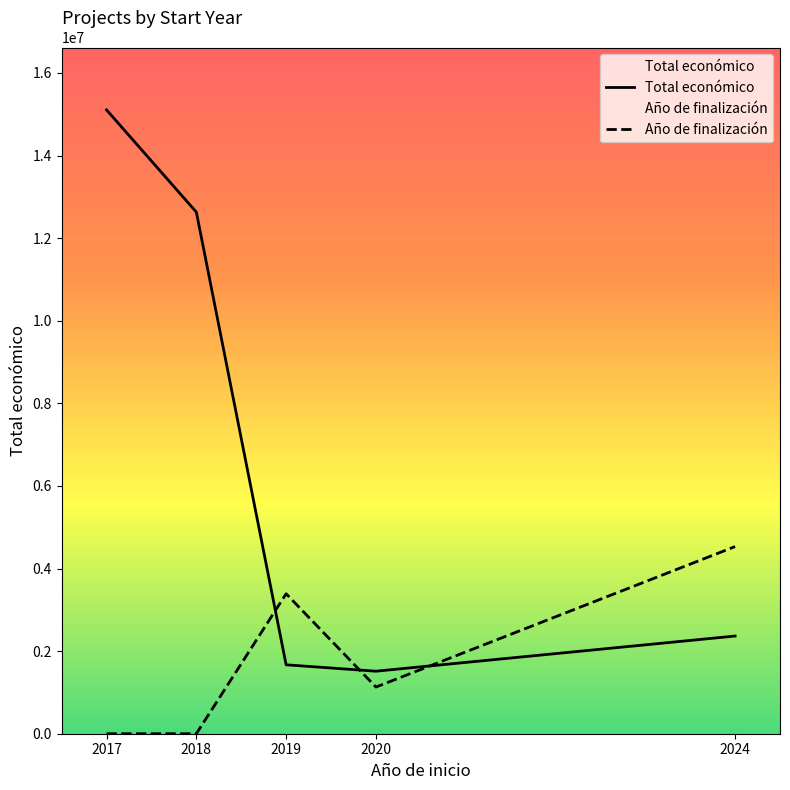

What is the difference between the second highest and minimum values in the Año de finalización series?

3388699.5